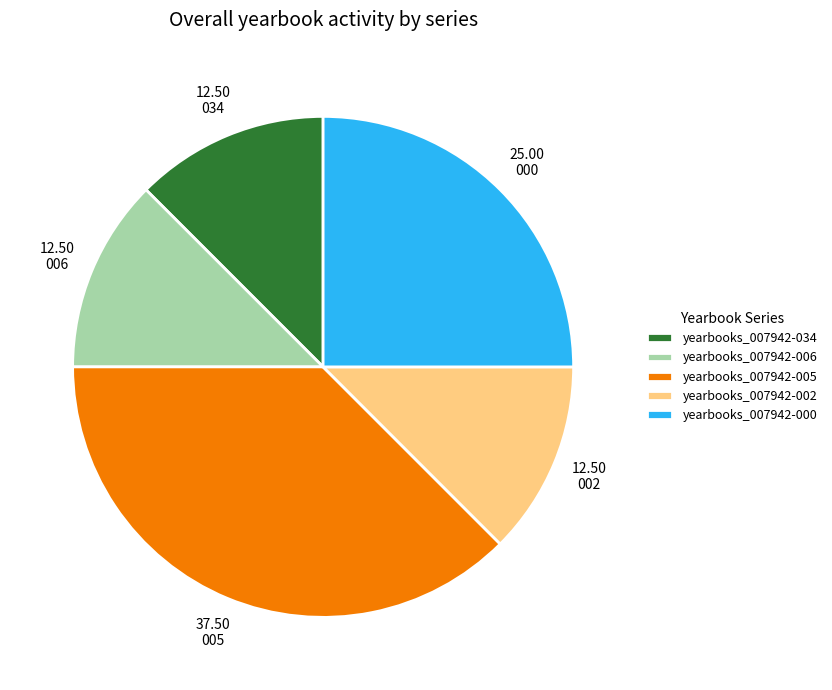

How many slices are in this pie chart?

5